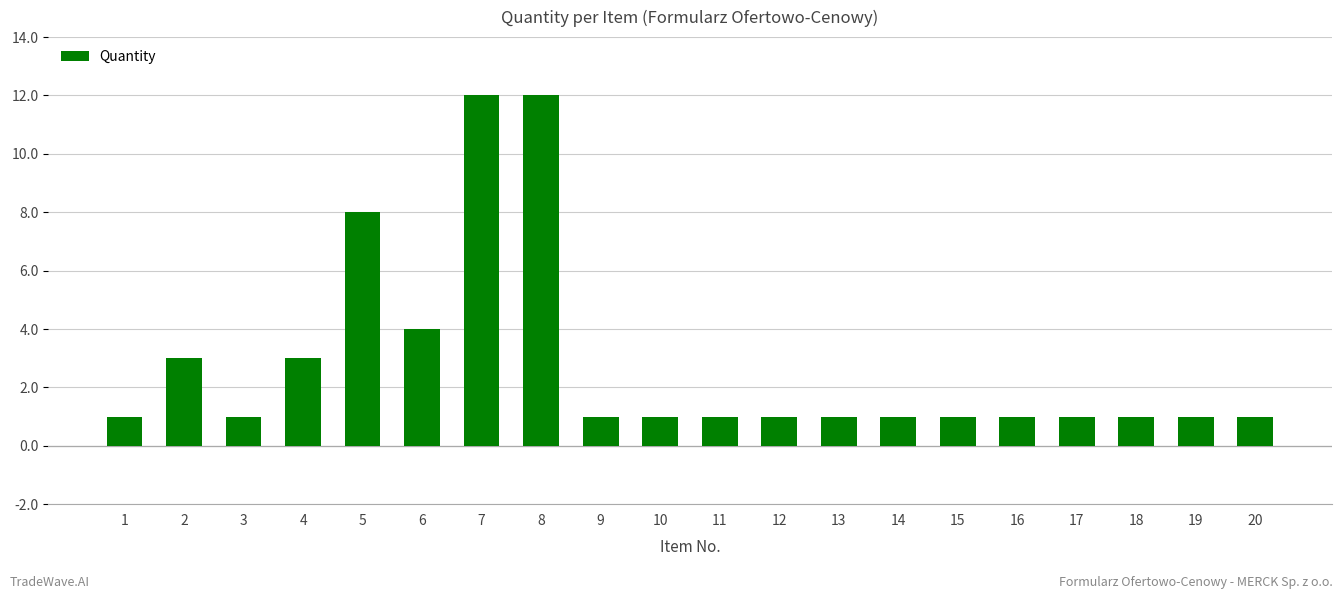

What value does the data have at 2?

3